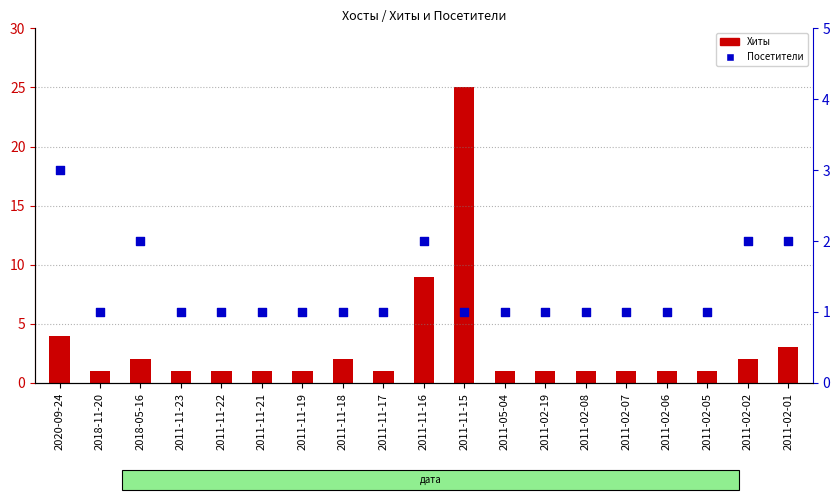

Which series has the widest spread of Y values?

Хиты